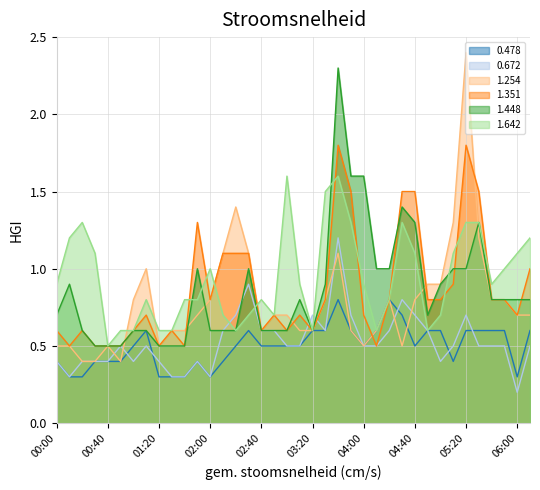

Between 01:50 and 02:10, which series saw the biggest shift?

1.254